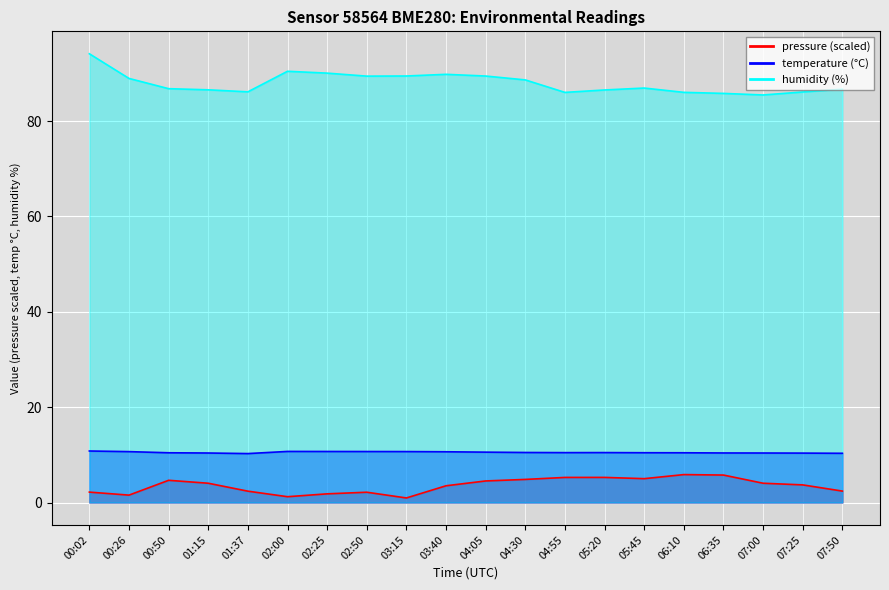

At how many categories does at least one series exceed 42?

20